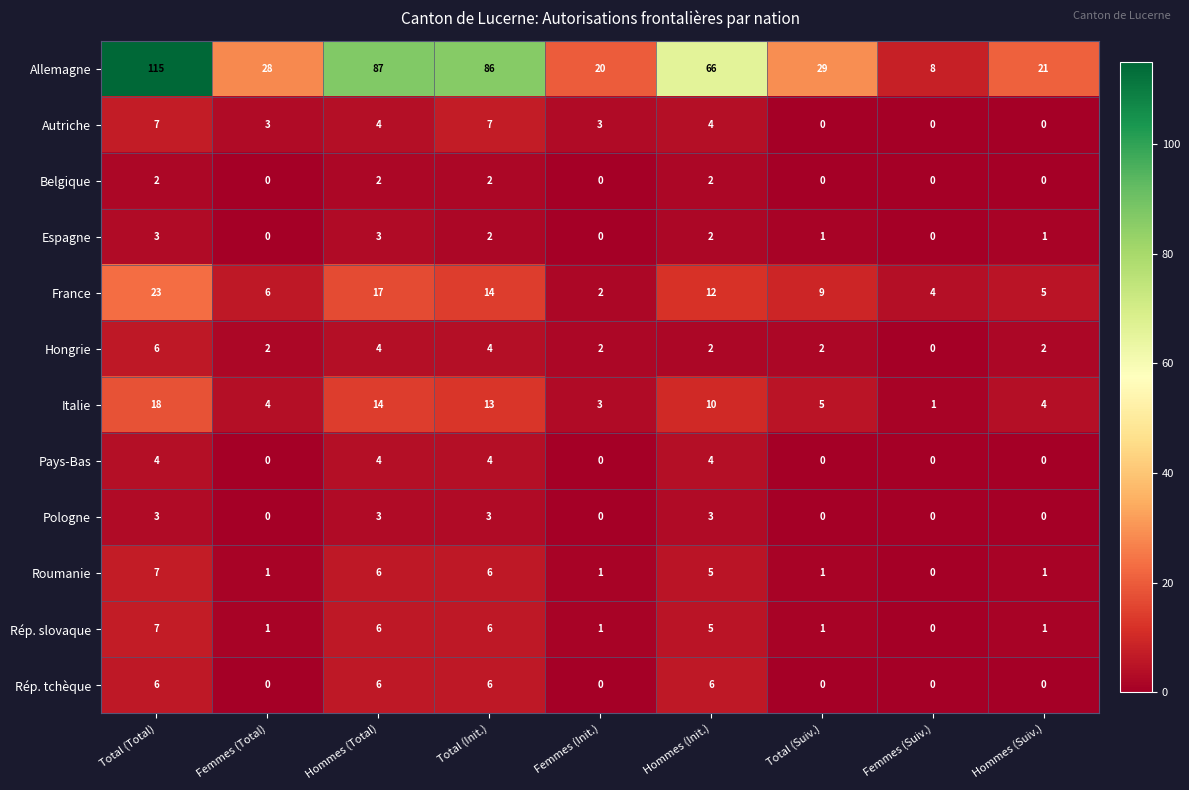

What is the greatest value displayed?

115